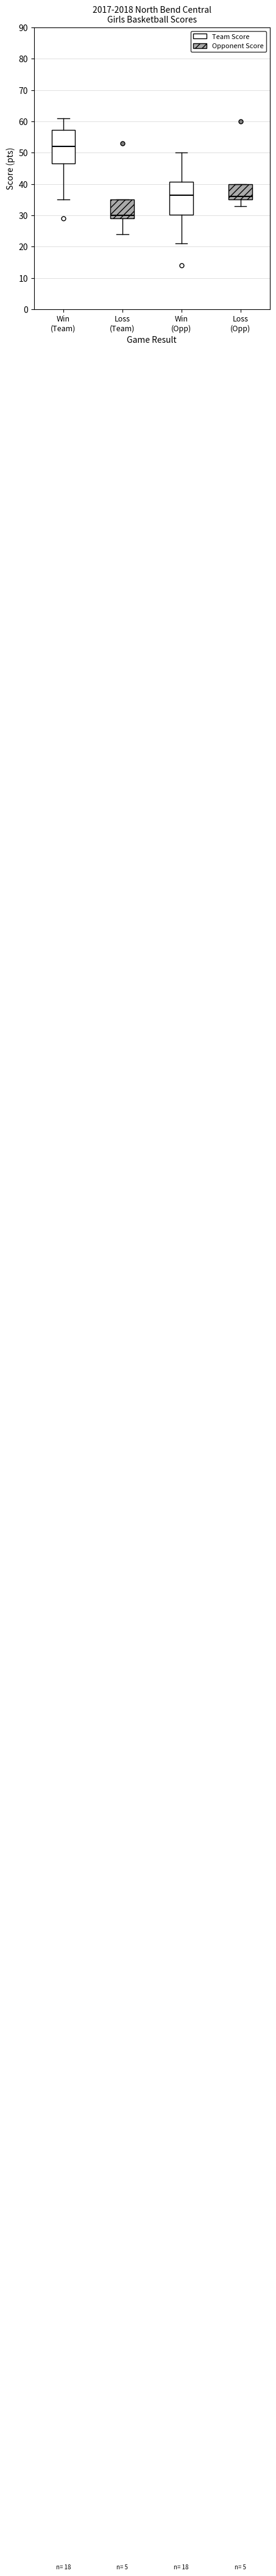

Which box has the highest median line?

Win (Team)